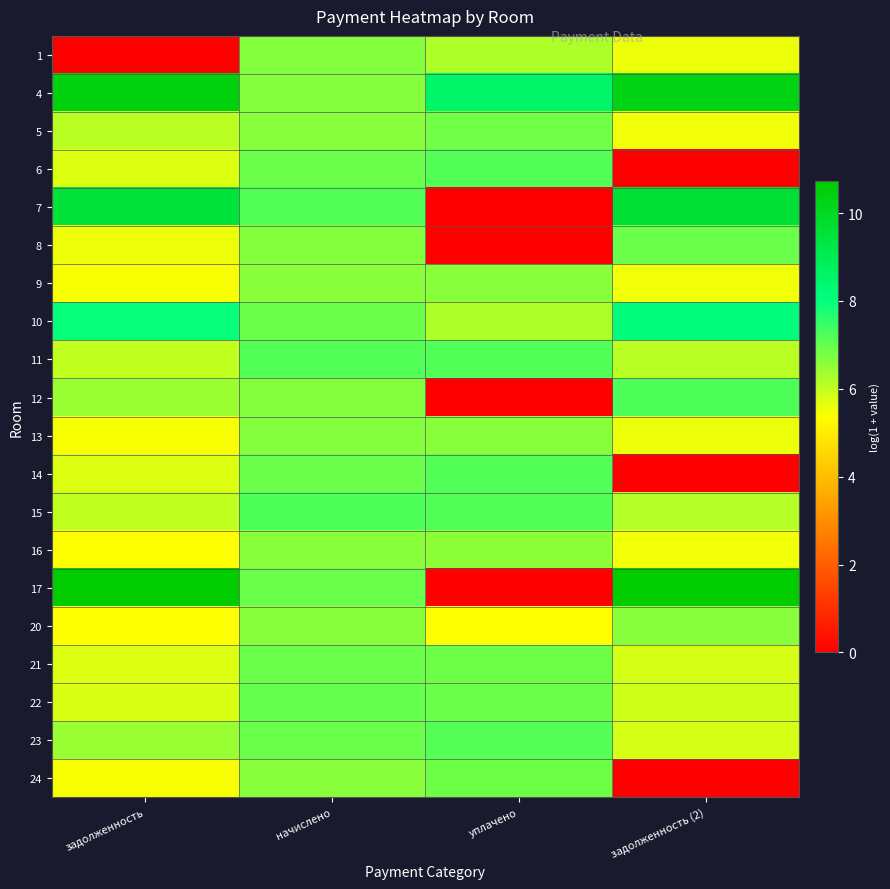

At how many categories does at least one series exceed 5?

4